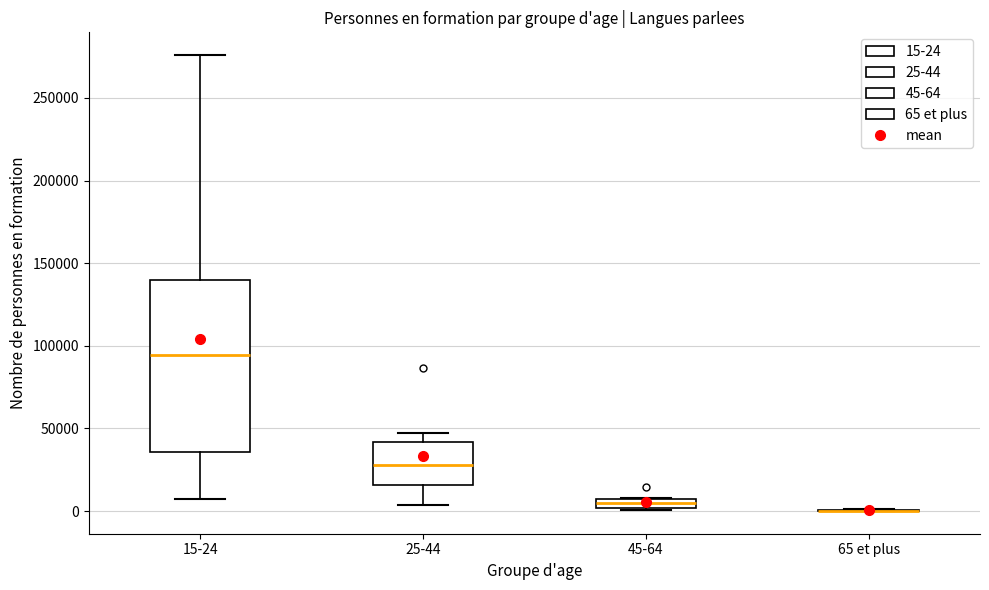

Comparing the boxes themselves (not the whiskers), which one is the tallest?

15-24